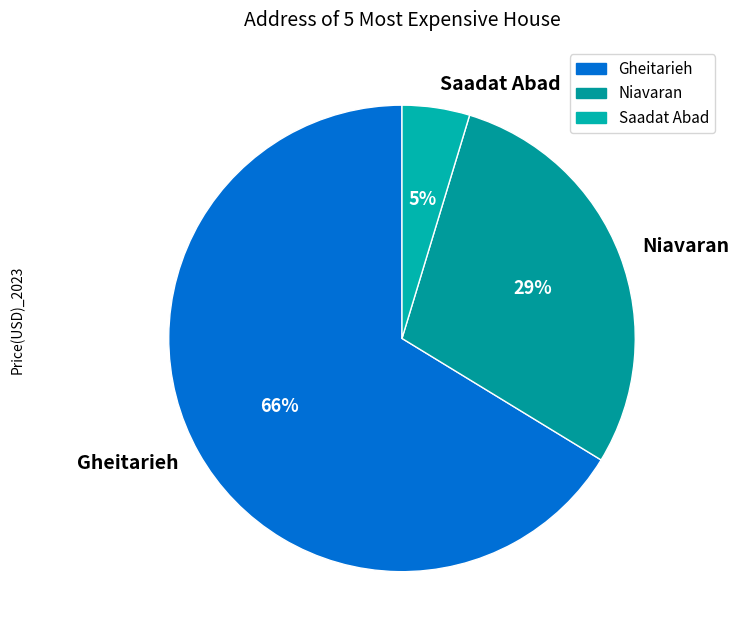

To the nearest percent, what portion does Gheitarieh represent?

66%